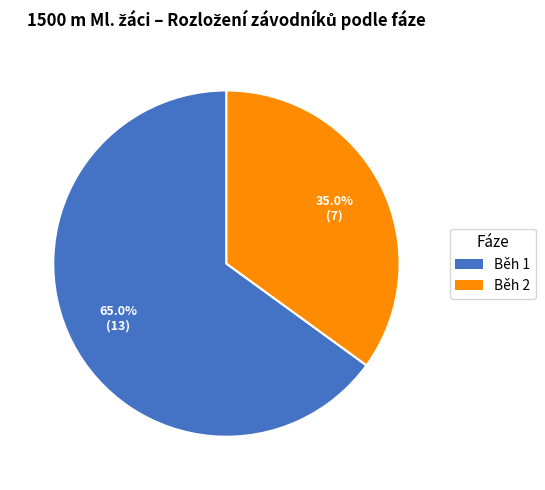

Is it true that Běh 2 is 35% of the pie?

True